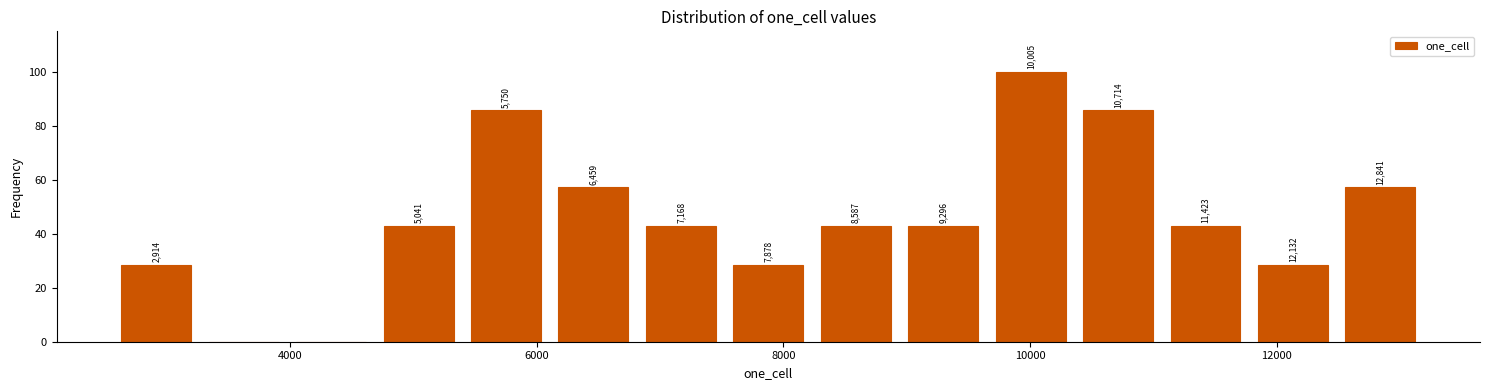

Around what value on the x-axis is the tallest bar? Give the approximate position of its centre, as read against the axis.

10000